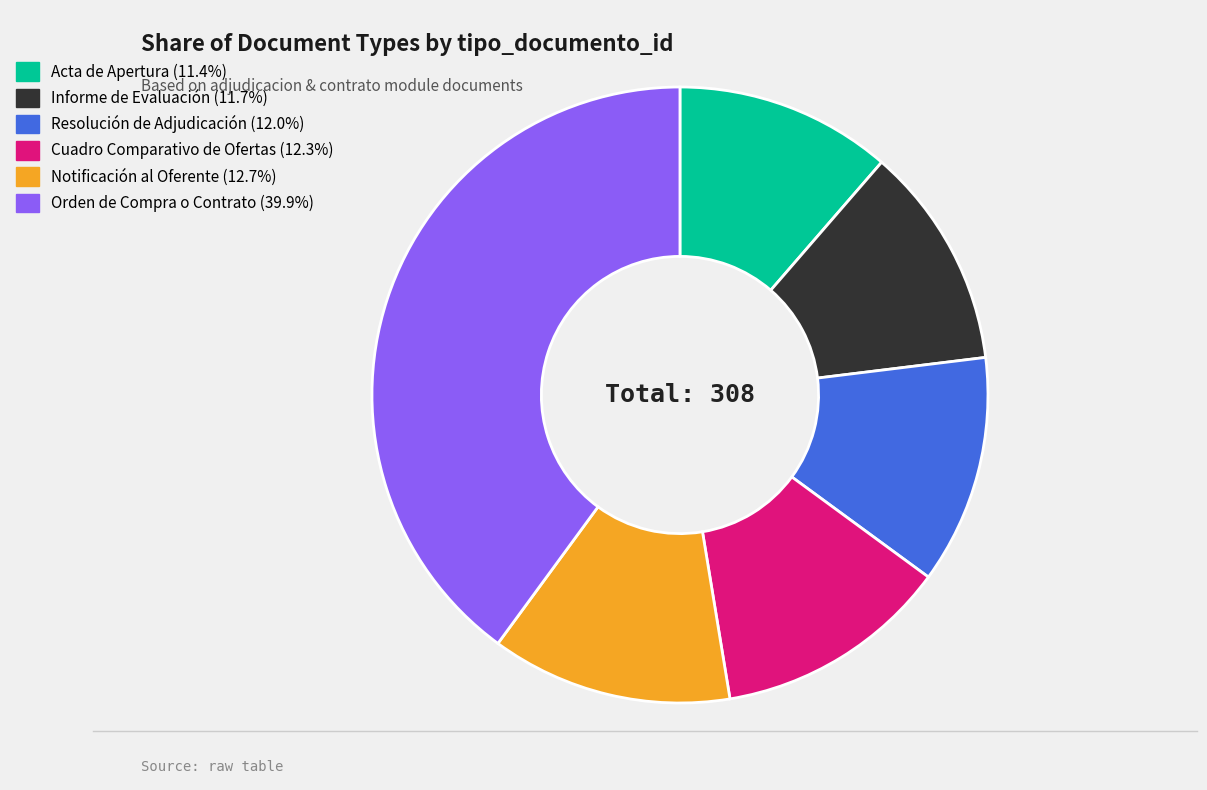

Which category has the biggest portion of the pie?

Orden de Compra o Contrato